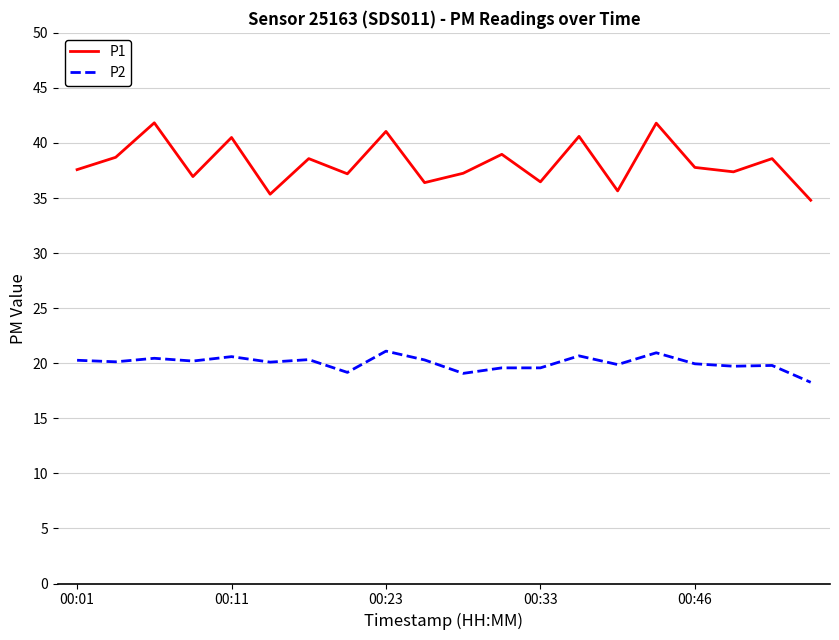

List the series in order of their peak value, highest first.

P1, P2